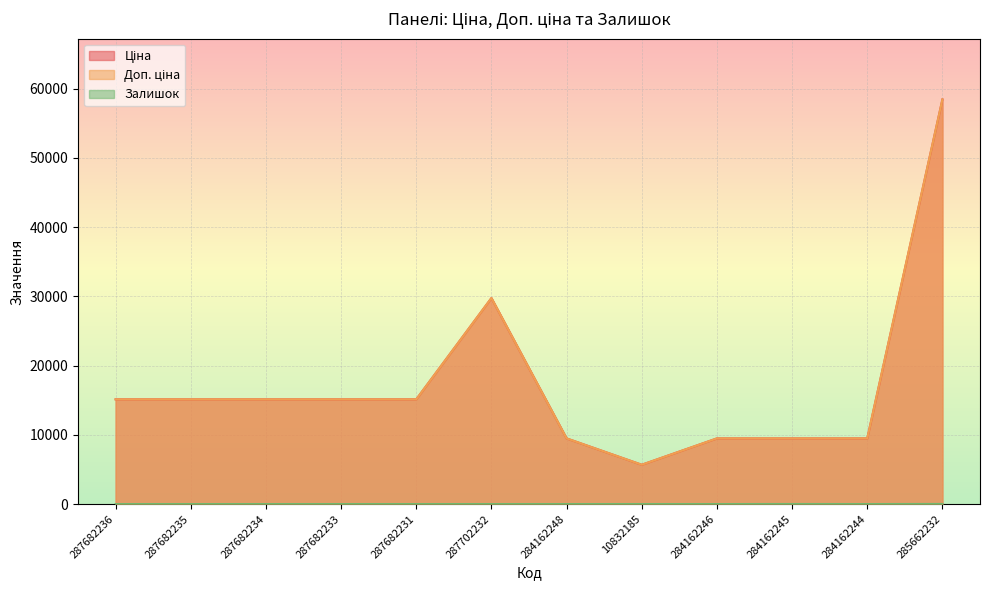

What is the spread (max minus min) of values at 10832185?

5670.8